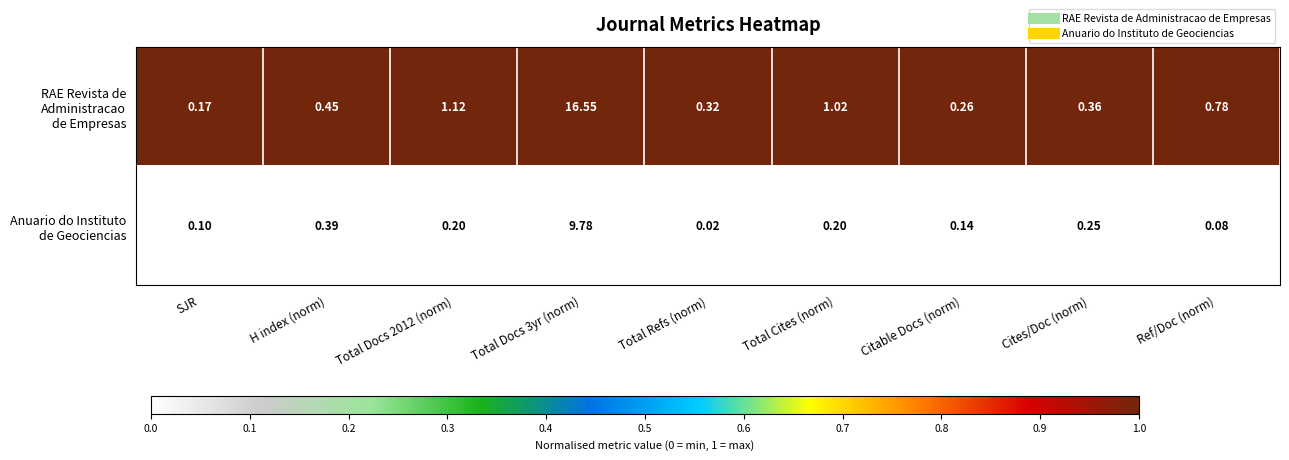

At which category does the chart reach its minimum across all series?

Total Refs (norm)